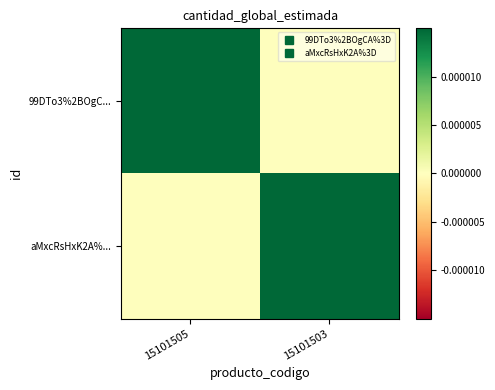

What is the greatest value displayed?

1